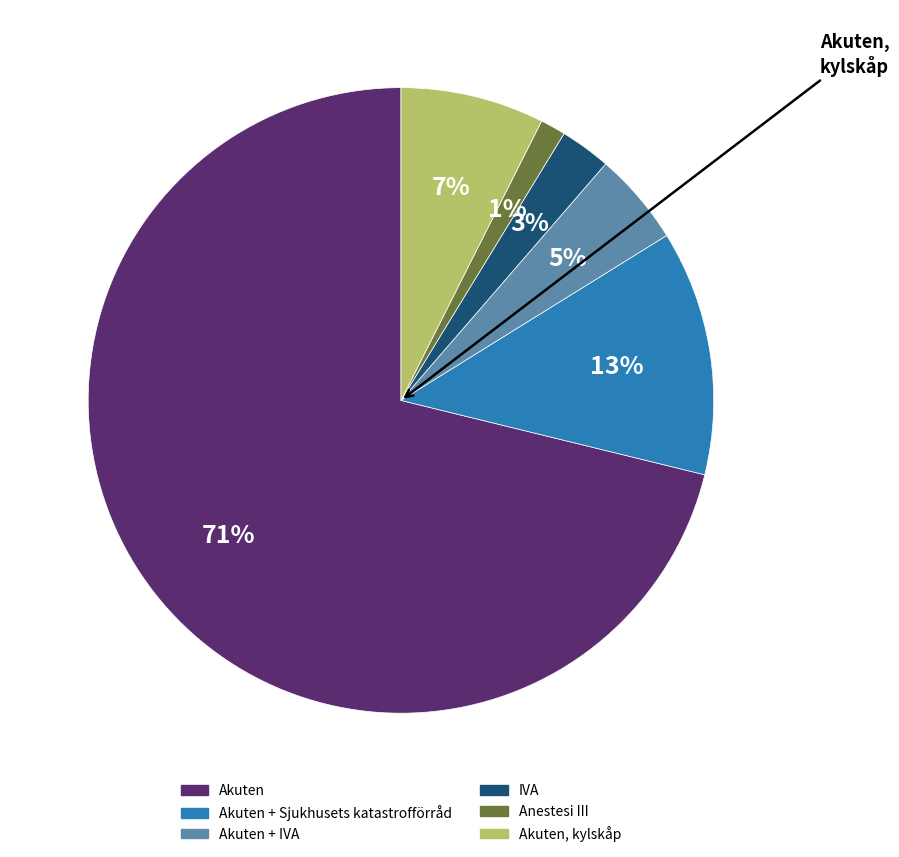

How many slices are in this pie chart?

6